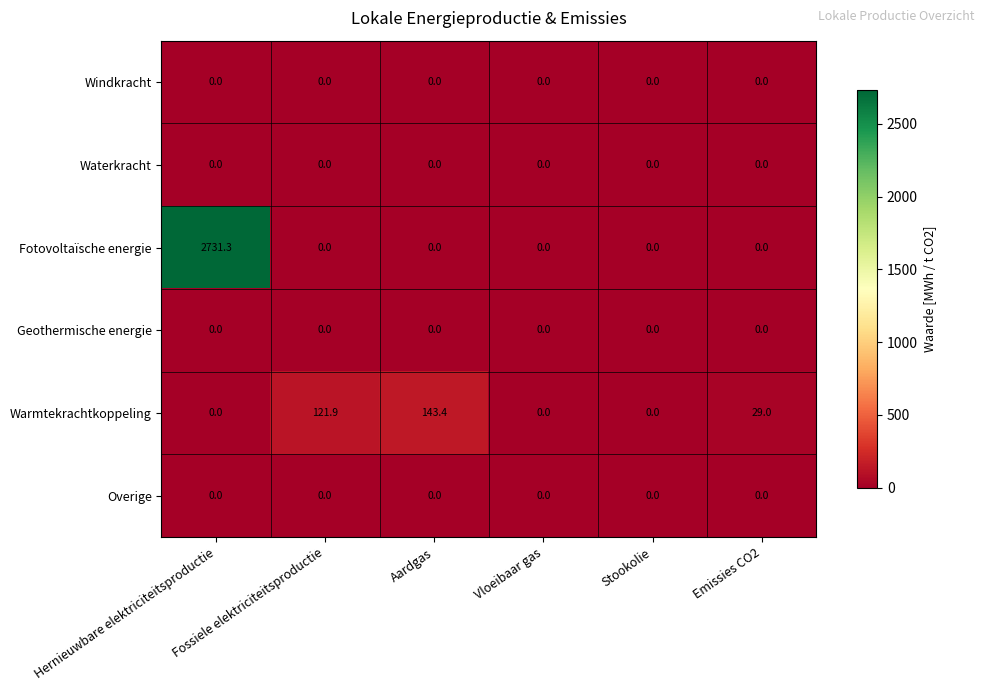

Count the number of categories in the chart.

6